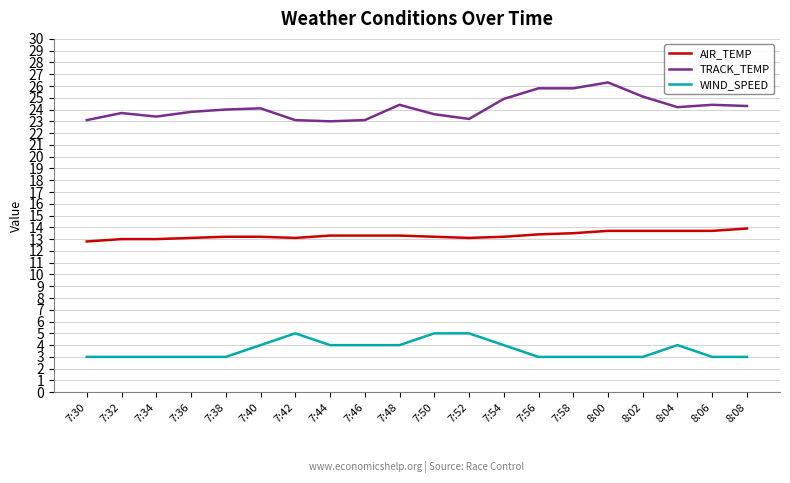

What is the difference between the maximum and minimum values in the TRACK_TEMP series?

3.3